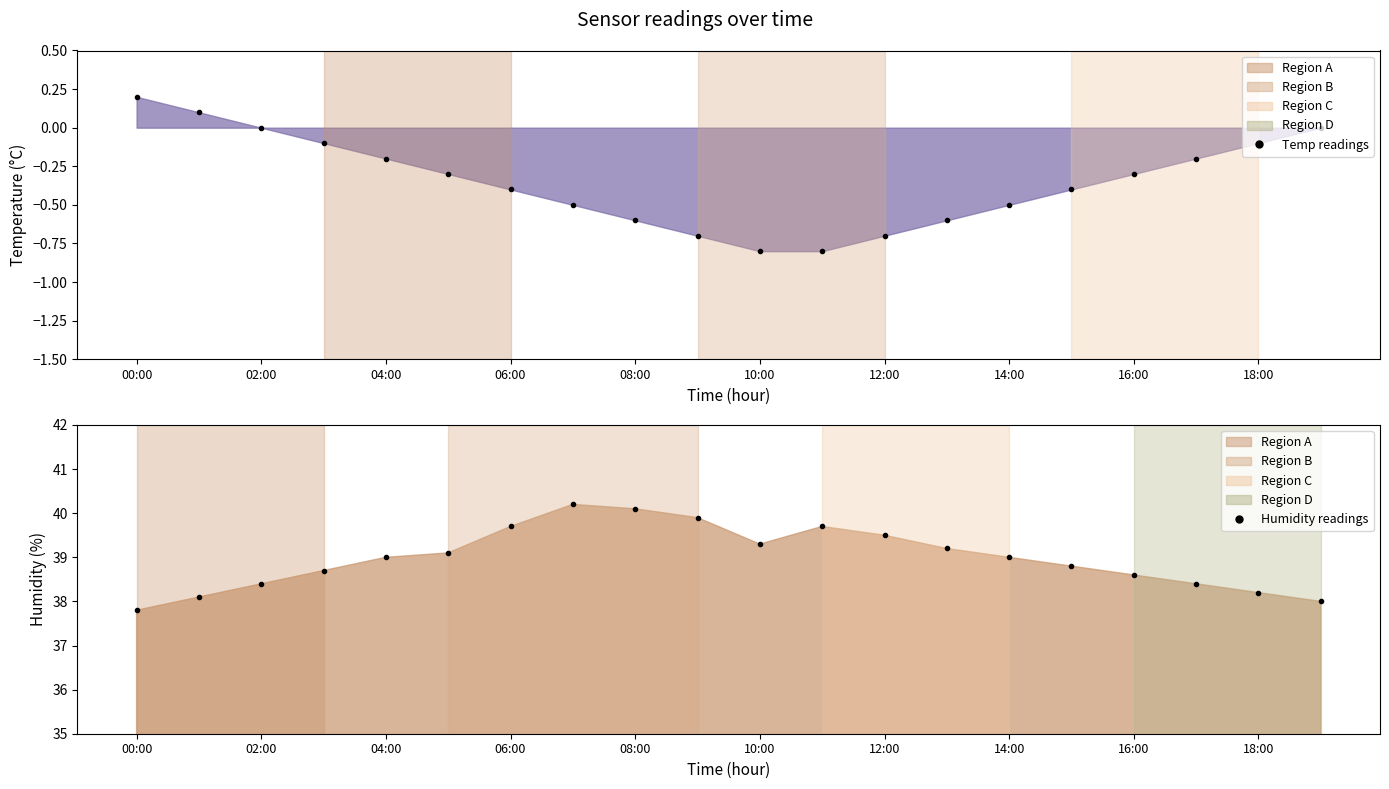

True or false: temperature readings and humidity readings cross at least once.

False